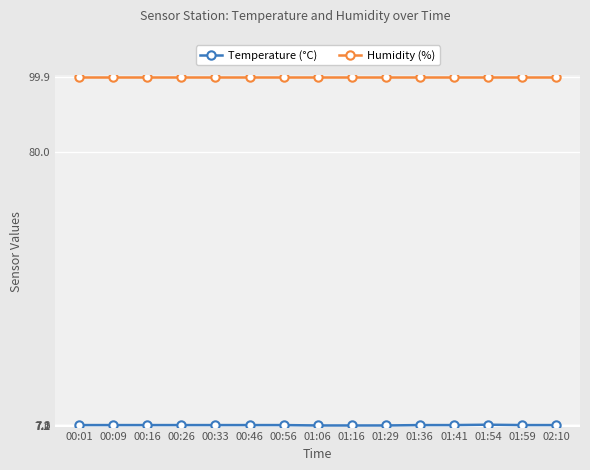

True or false: Humidity (%) has a value of 99.9 at 01:29.

True